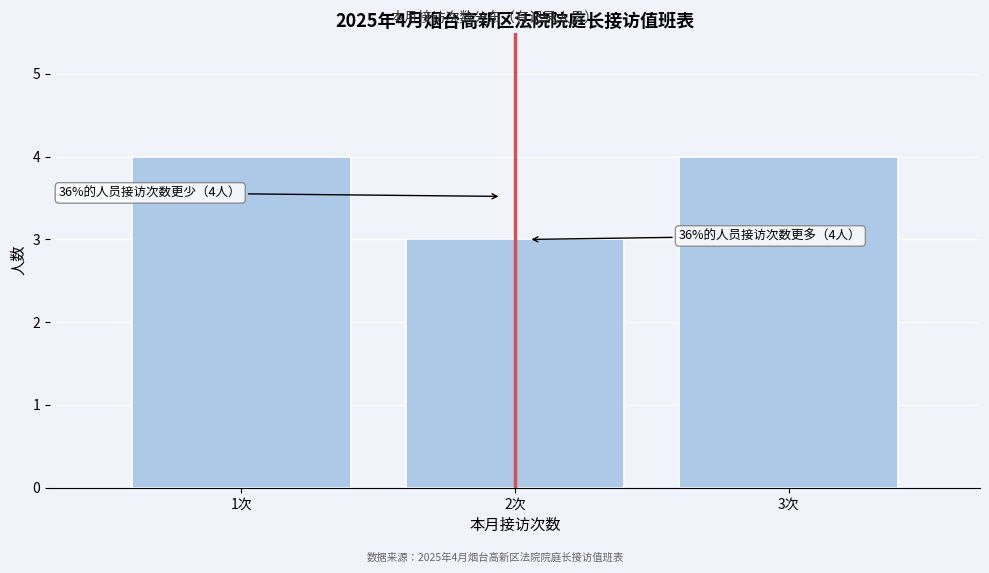

Reading left to right, extract all data points from this chart.

1次=4	2次=3	3次=4